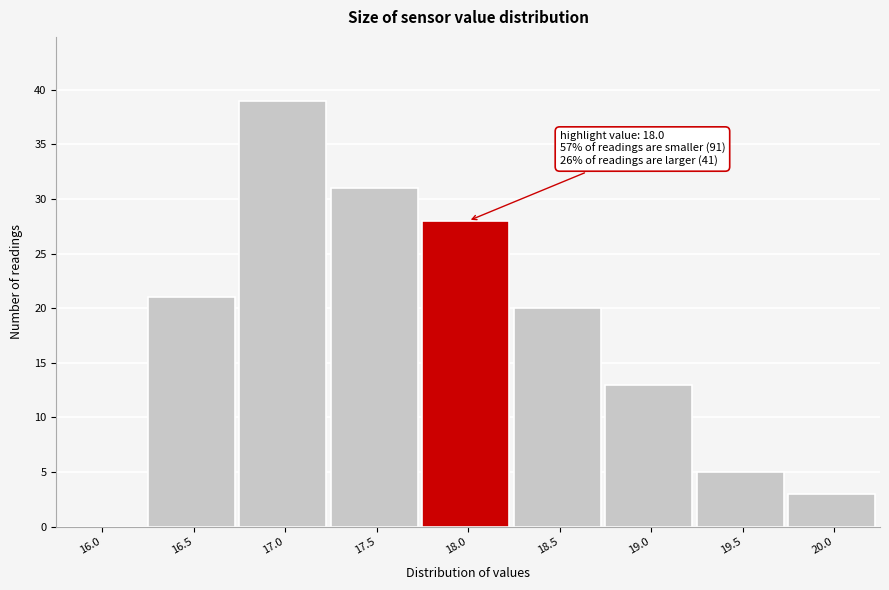

Reading right to left, list all the values displayed in this chart.

20.0=3	19.5=5	19.0=13	18.5=20	18.0=28	17.5=31	17.0=39	16.5=21	16.0=0